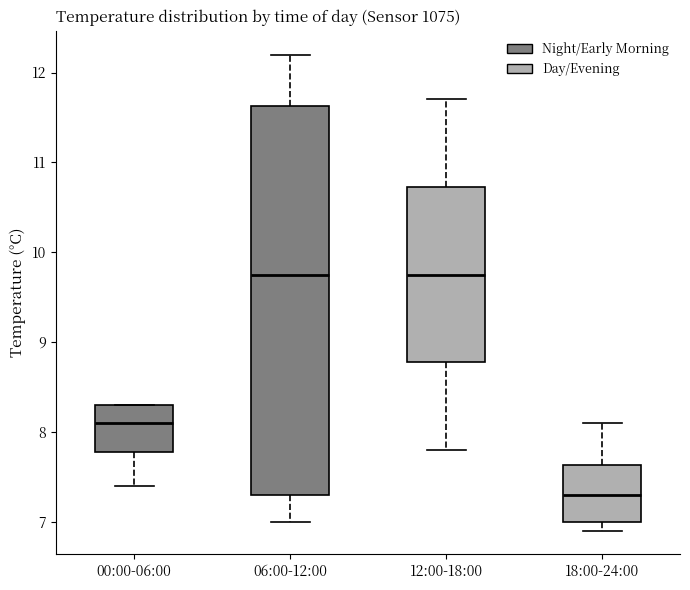

Where does the lower whisker of the box for 12:00-18:00 end on the y-axis? The values are not printed on the chart, so give them approximately, as read against the axis.

7.8